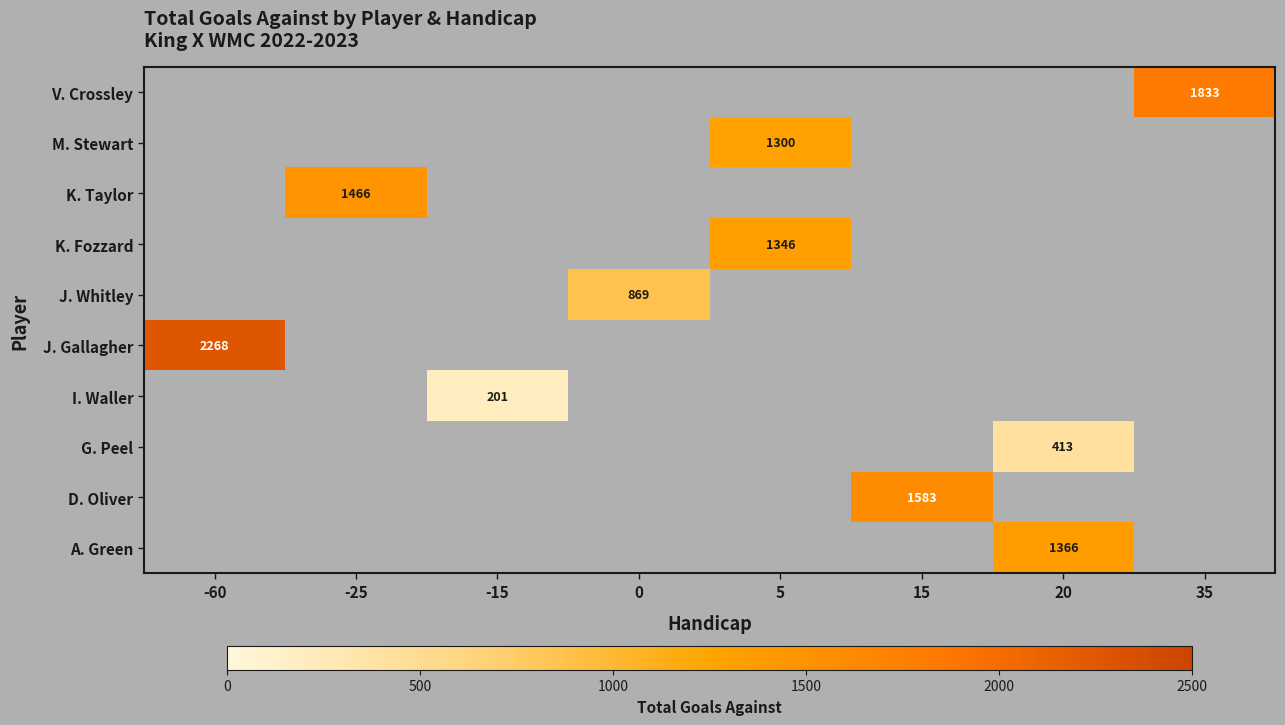

The A. Green series shows 1366 at 20. True or false?

True